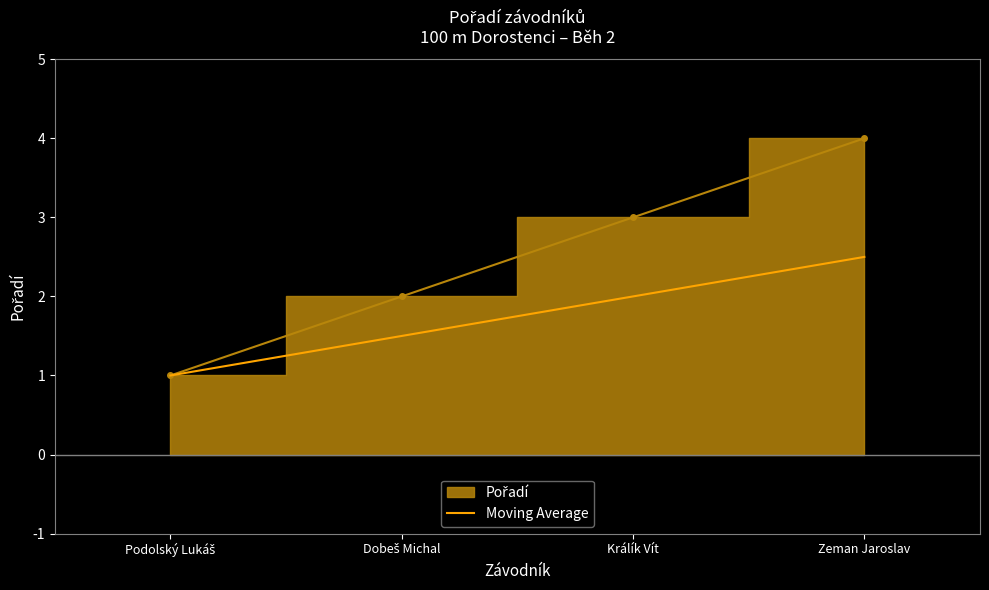

What is the value of the 1st point from the left?

1.0